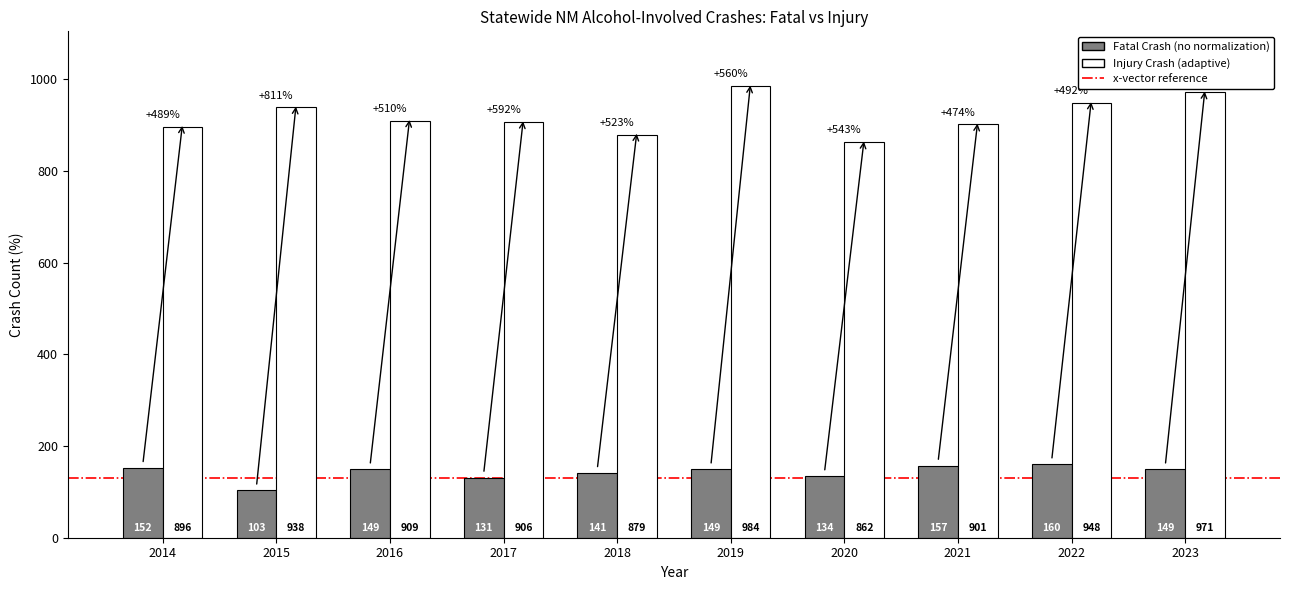

What is the difference between the highest and lowest values at 2018?

738